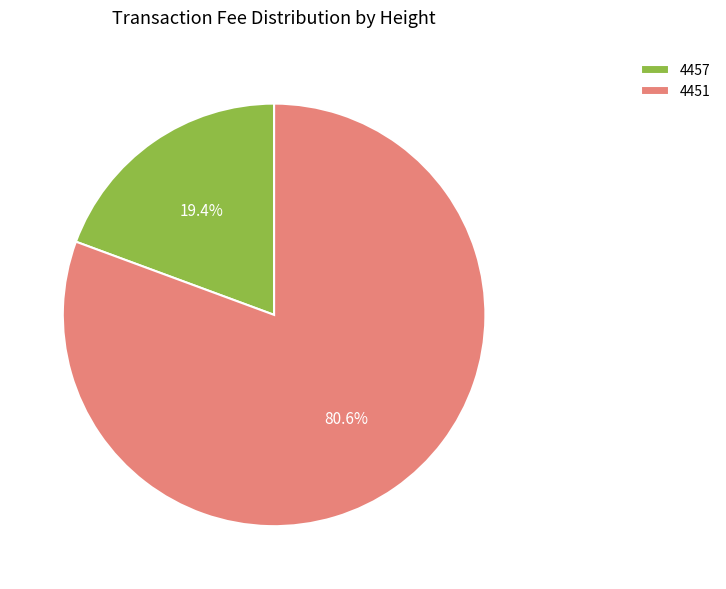

How many slices are in this pie chart?

2